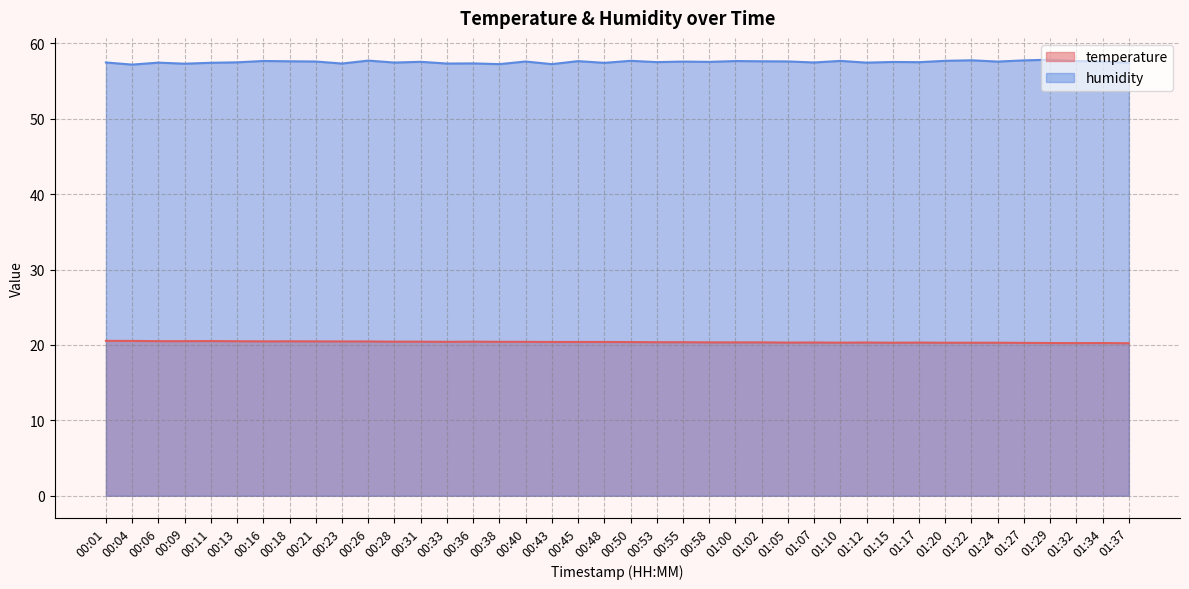

True or false: humidity and temperature cross at least once.

False